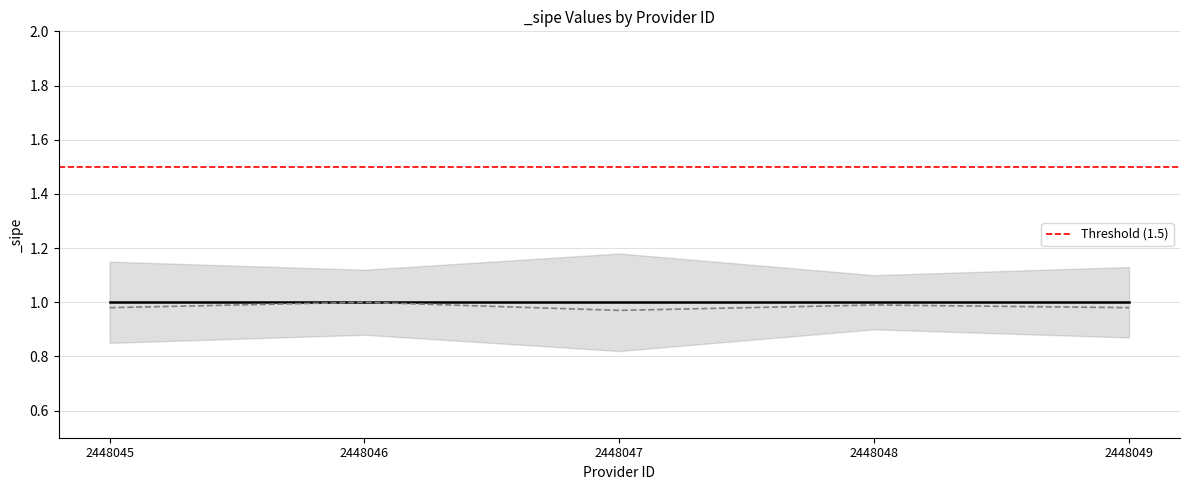

Is the value of _sipe_upper at 2448048 greater than the value of _sipe_lower at 2448047?

Yes